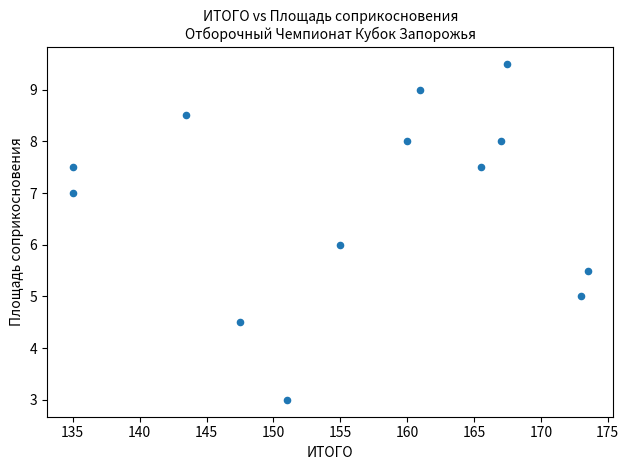

What is the range of X values (max minus min)?

38.5